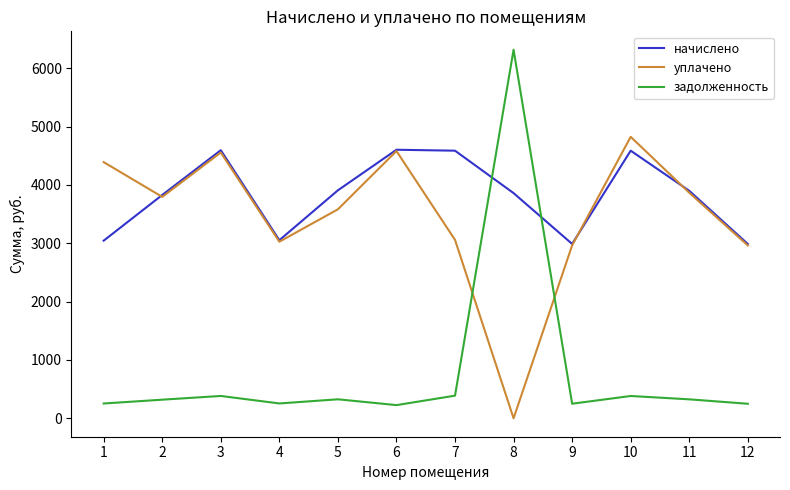

Is it true that начислено equals 3860.2 at 8?

True